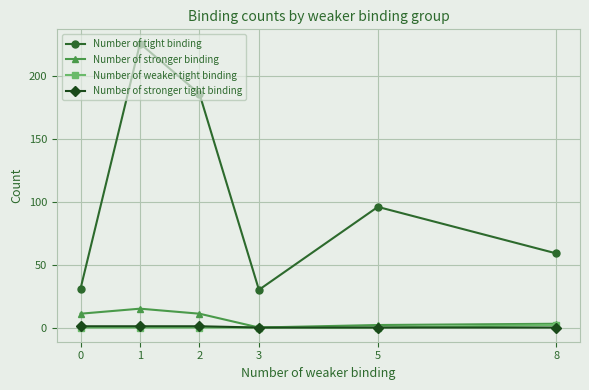

Count the number of categories in the chart.

6